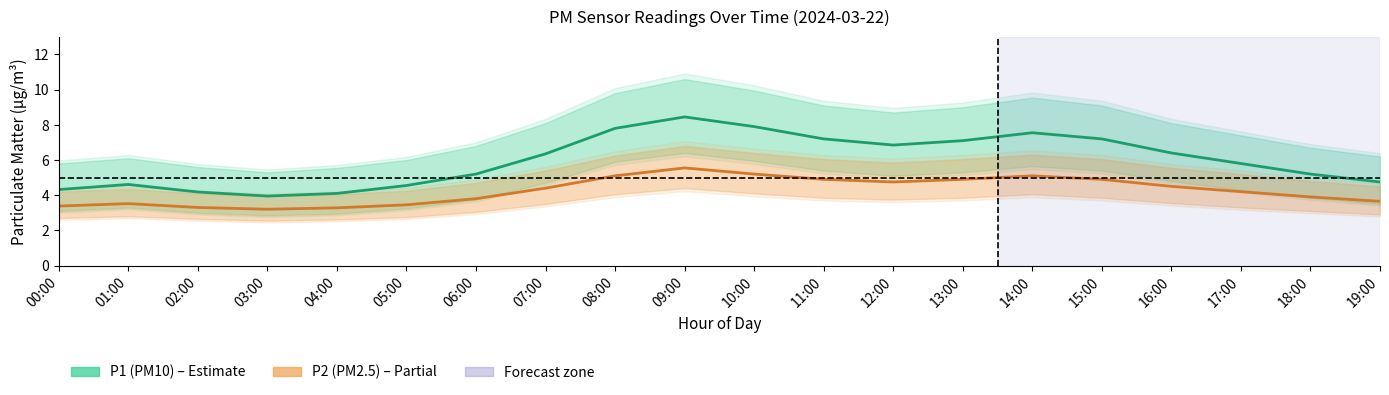

What is the approximate value of P1 (PM10) at 07:00?

6.3